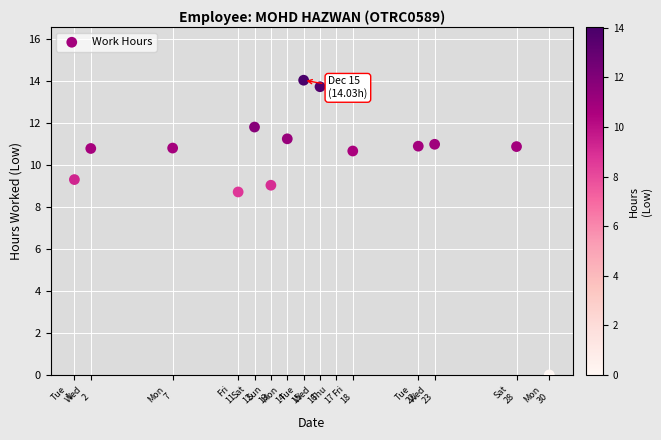

What is the range of Y values (max minus min)?

14.0